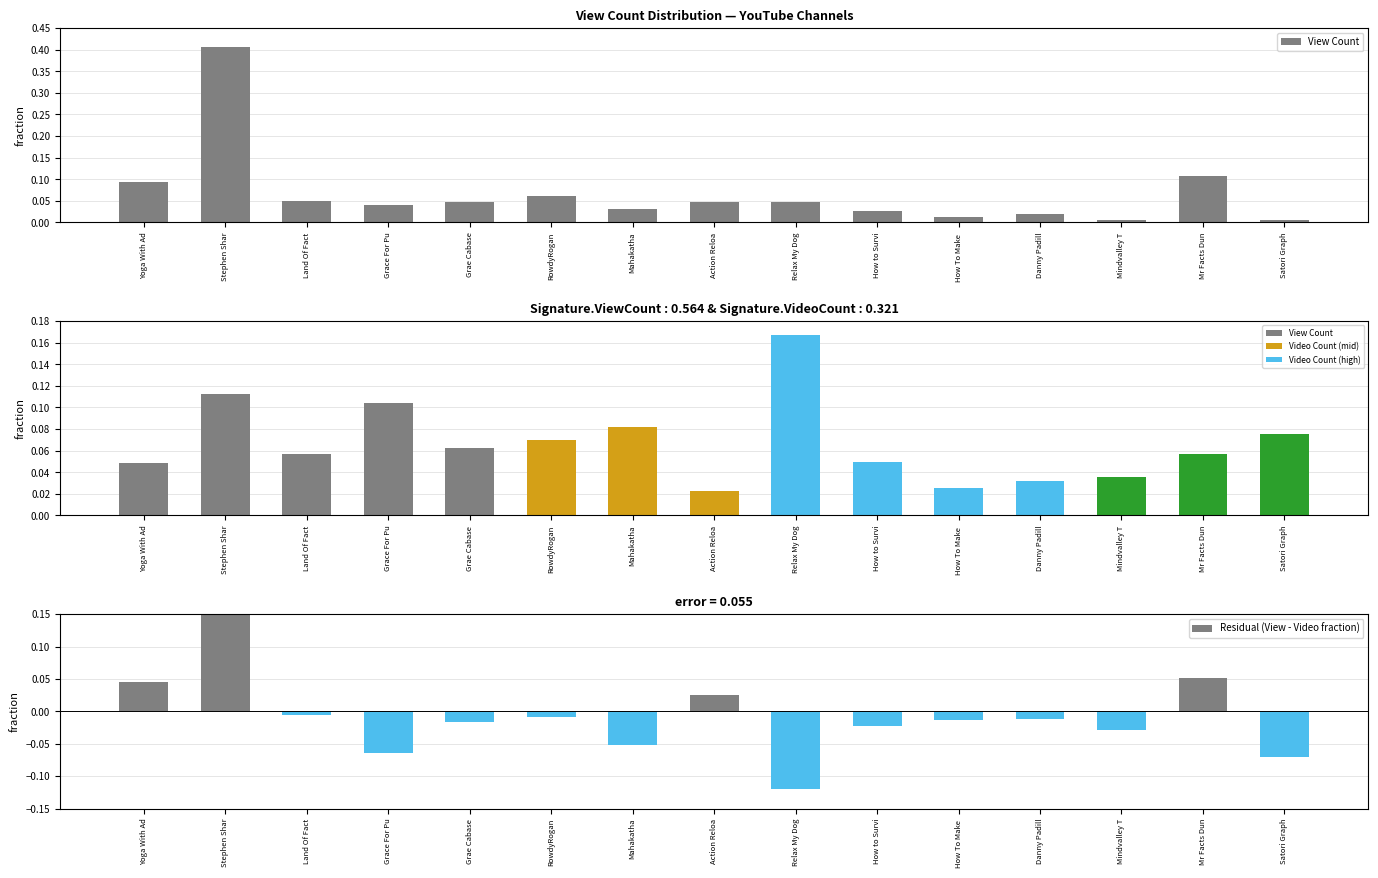

Is it true that Video Count equals 0.2 at Grace For Pu?

False